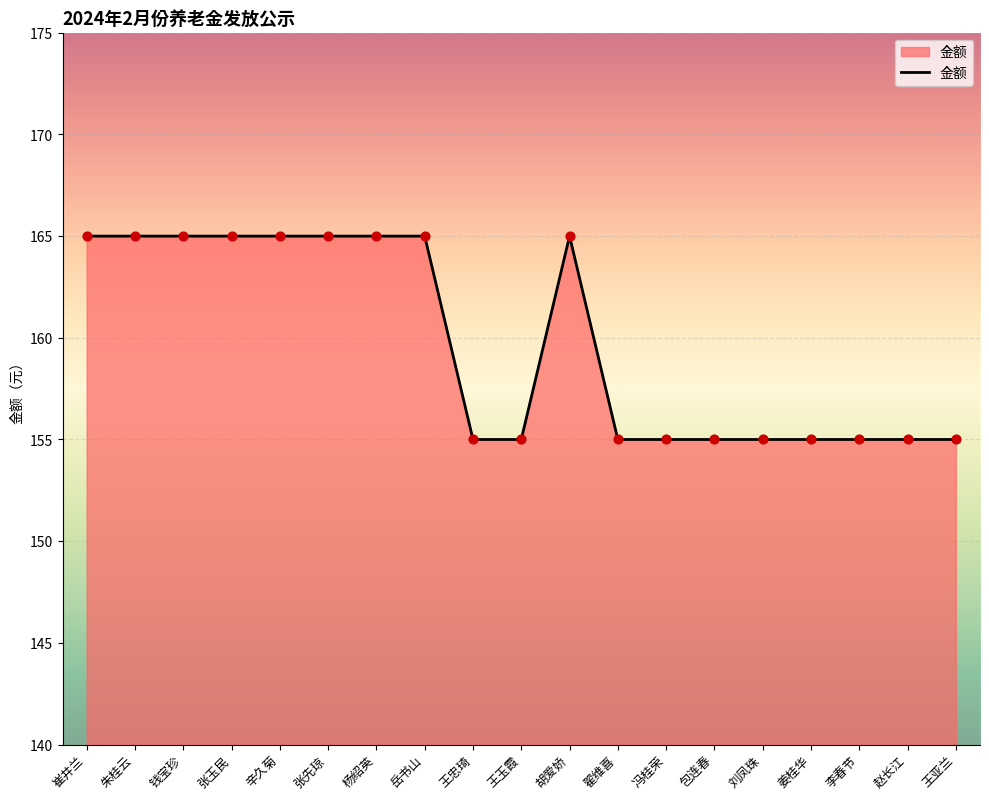

What is the ratio of the value at 辛久菊 to the value at 刘凤珠?

1.1